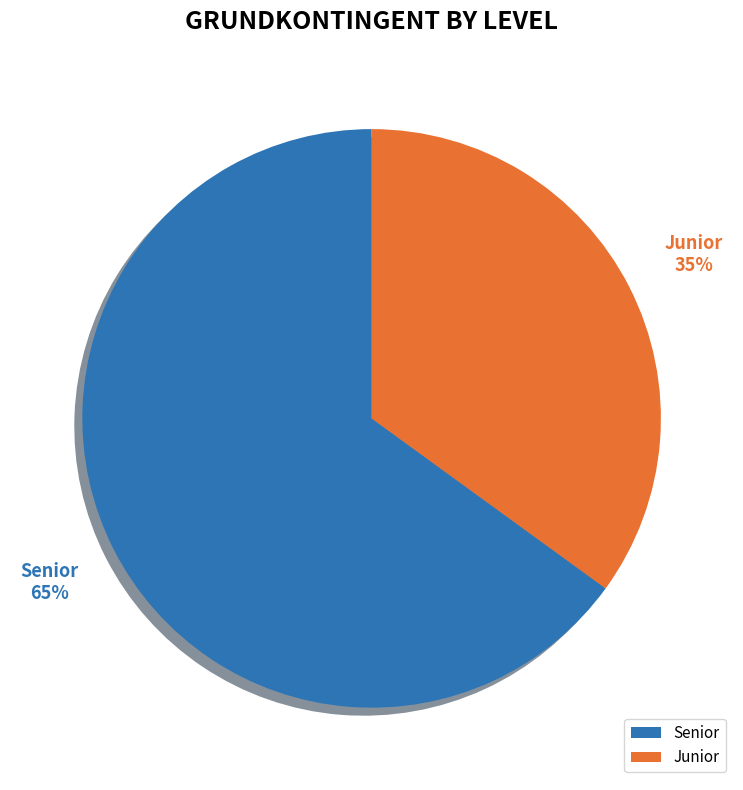

What percentage is the Junior slice, to the nearest percent?

35%